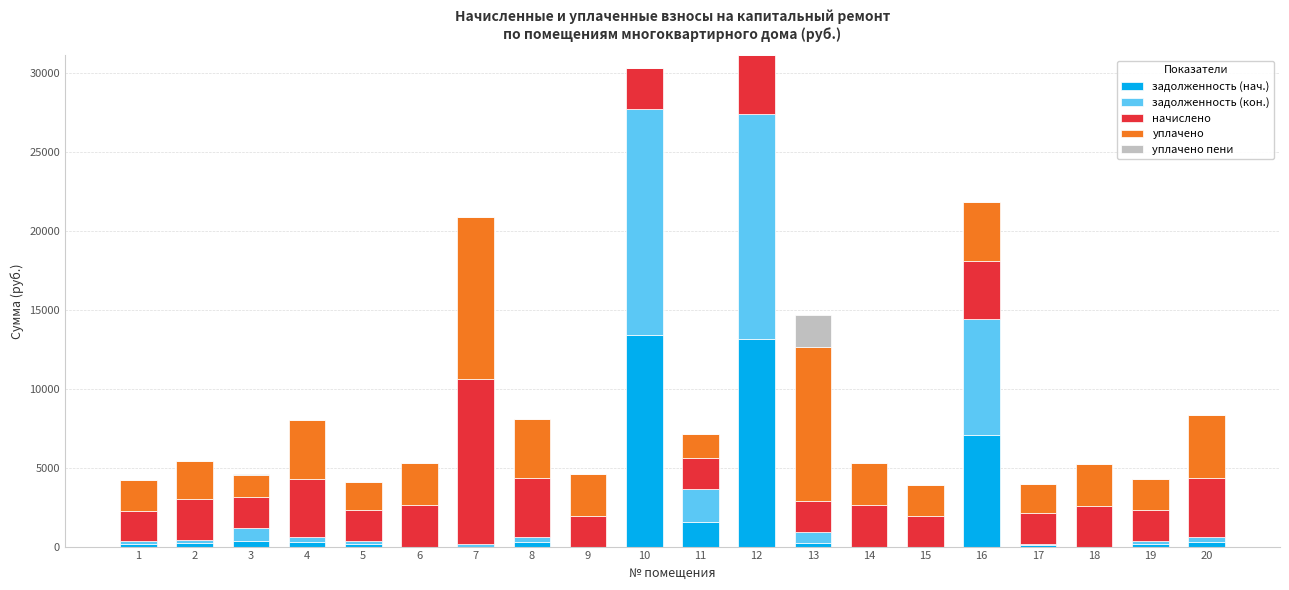

At which category is the sum across all series the highest?

12